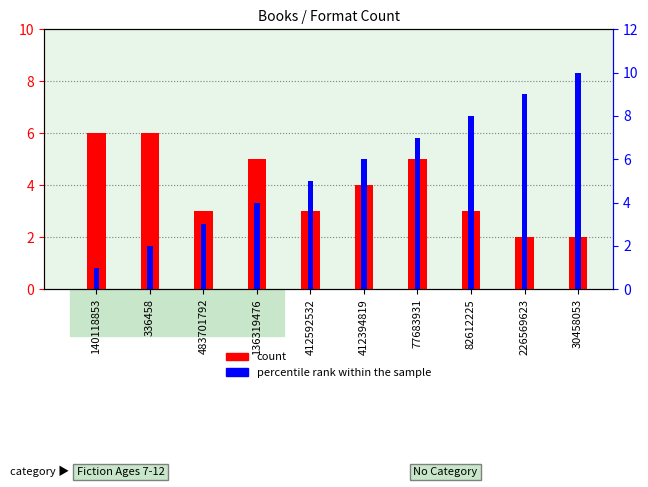

How many data points in percentile rank within the sample are less than 6?

5